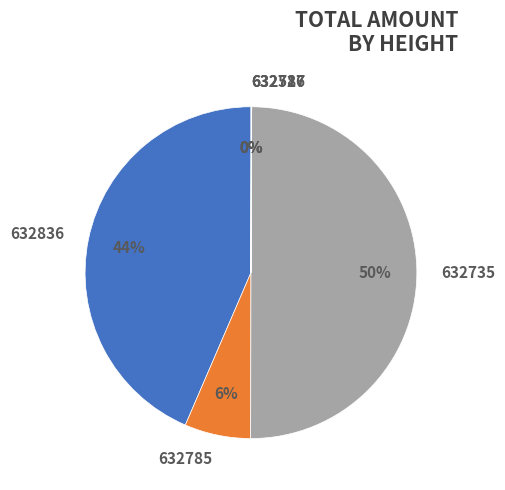

Combined, do 632785 and 632735 account for over 50%?

Yes